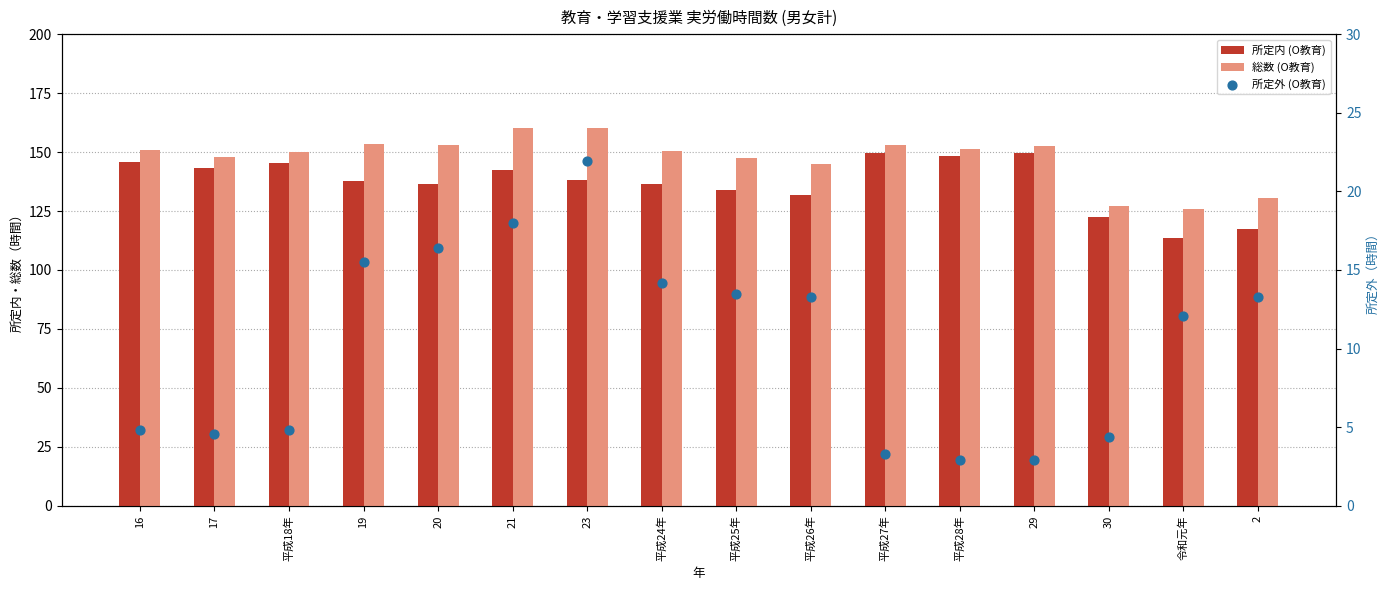

Which series has the widest spread of Y values?

所定内 (O教育)